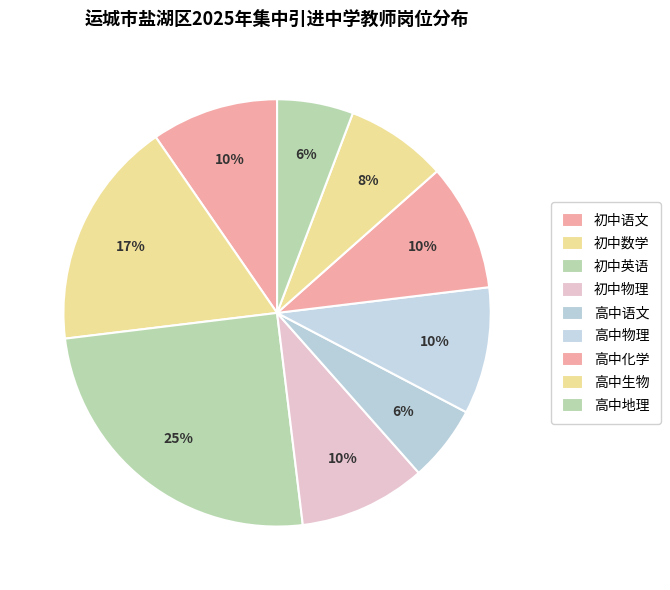

How many segments does this pie chart have?

9